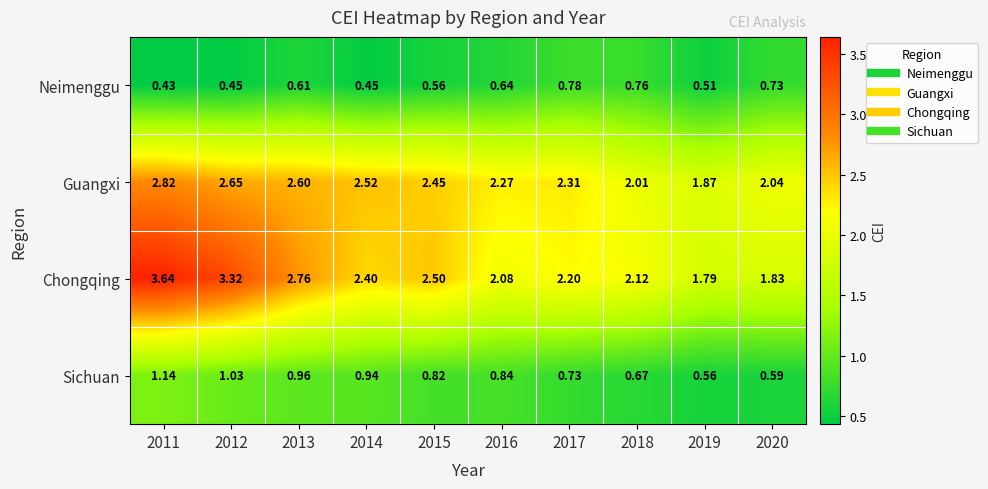

Between 2011 and 2016, which series saw the biggest shift?

Chongqing